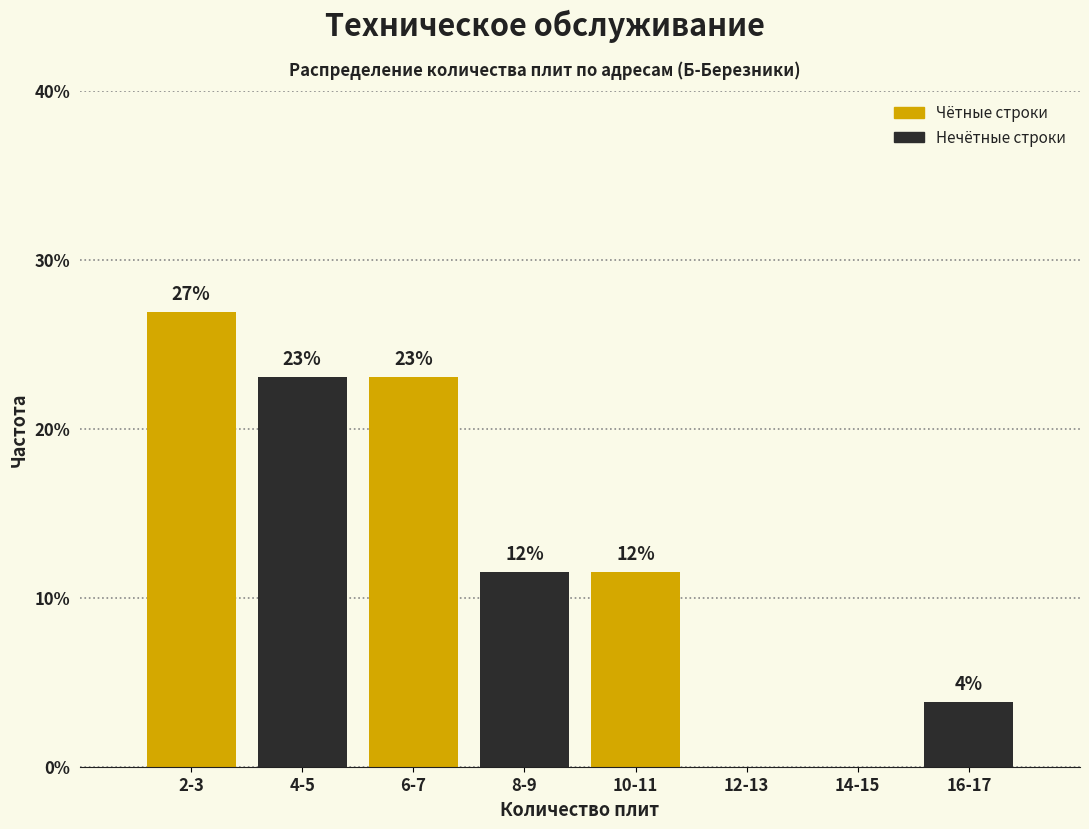

Approximately how many times larger is the value at 4-5 compared to 2-3?

0.9